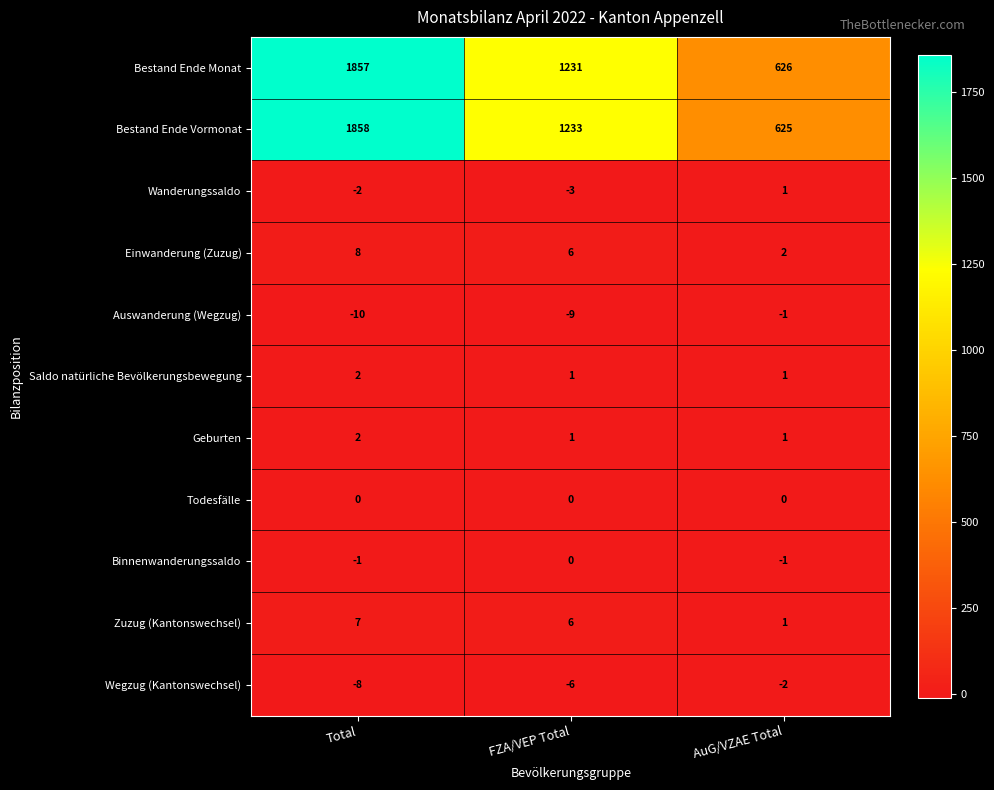

What is the difference between the highest and lowest values at FZA/VEP Total?

1242